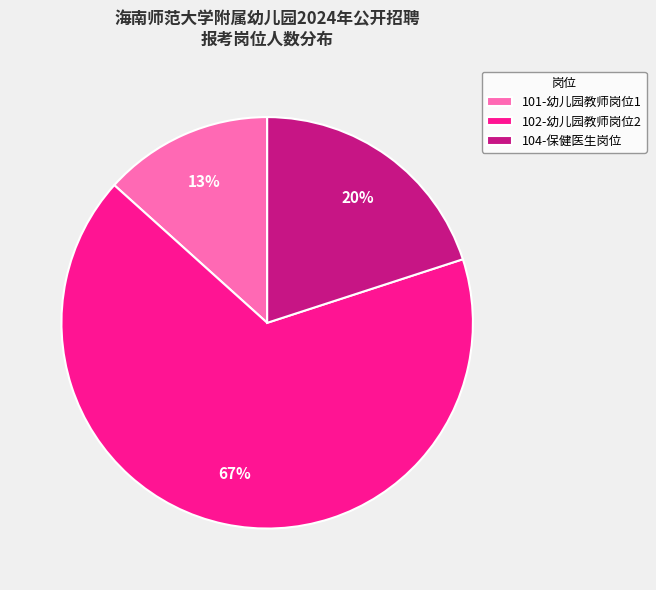

How many segments does this pie chart have?

3